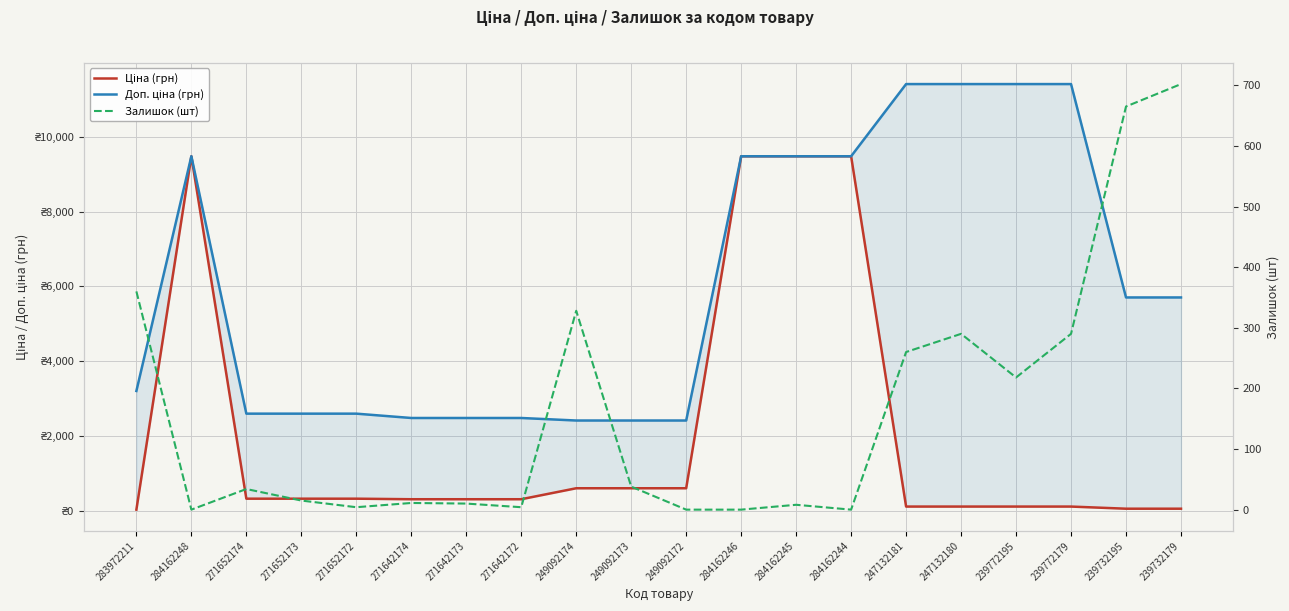

At how many categories does at least one series exceed 2423?

17